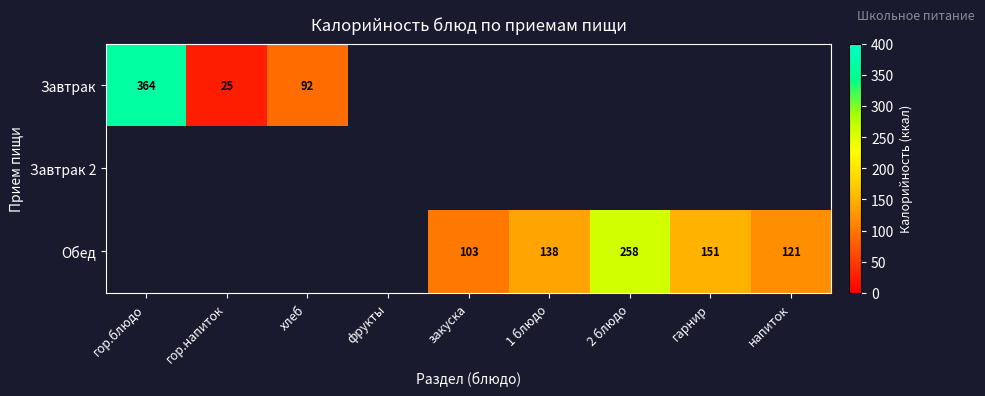

The Завтрак 2 series shows 0.0 at гарнир. True or false?

True